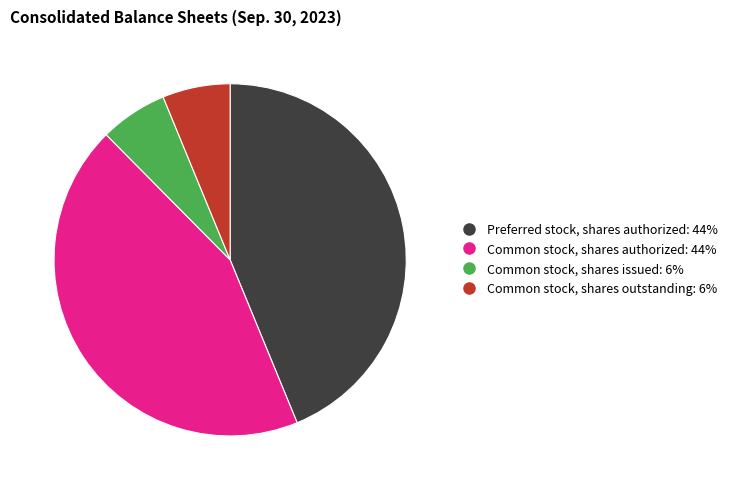

Is there any slice that represents more than half of the pie?

No